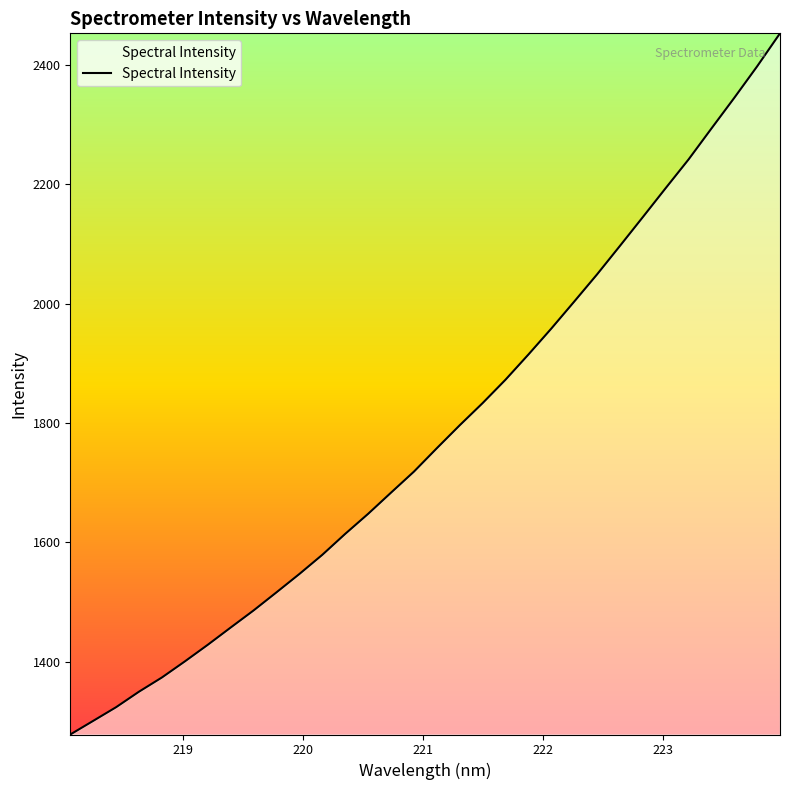

What is the smallest value displayed?

1277.9